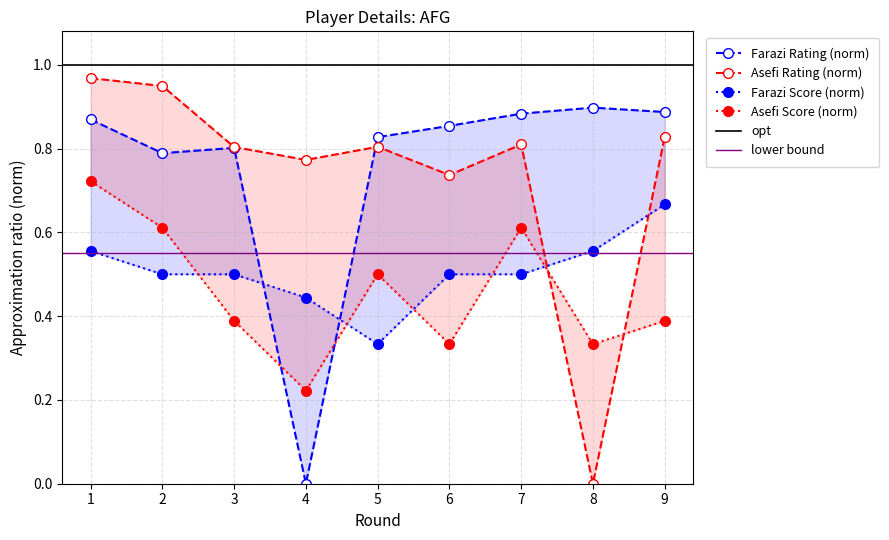

What is the spread (max minus min) of values at 1?

0.4